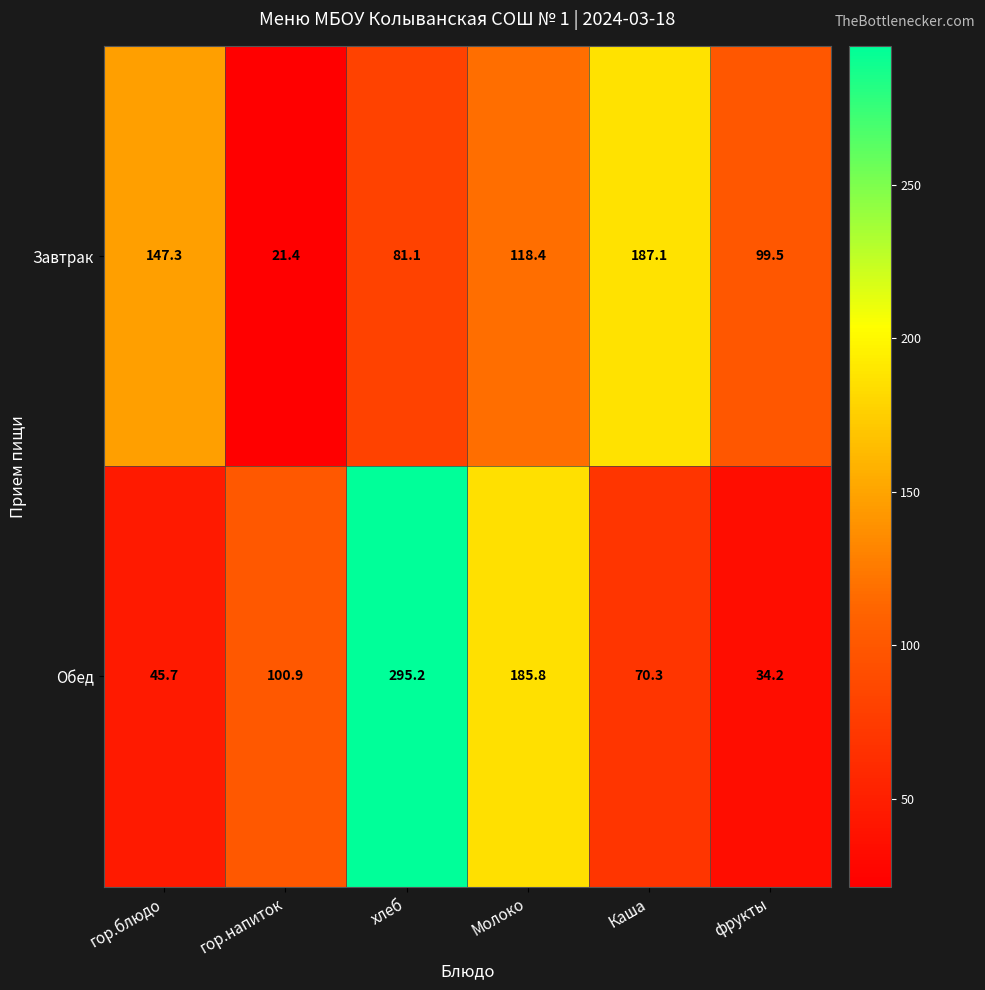

At which category does the chart reach its minimum across all series?

гор.напиток